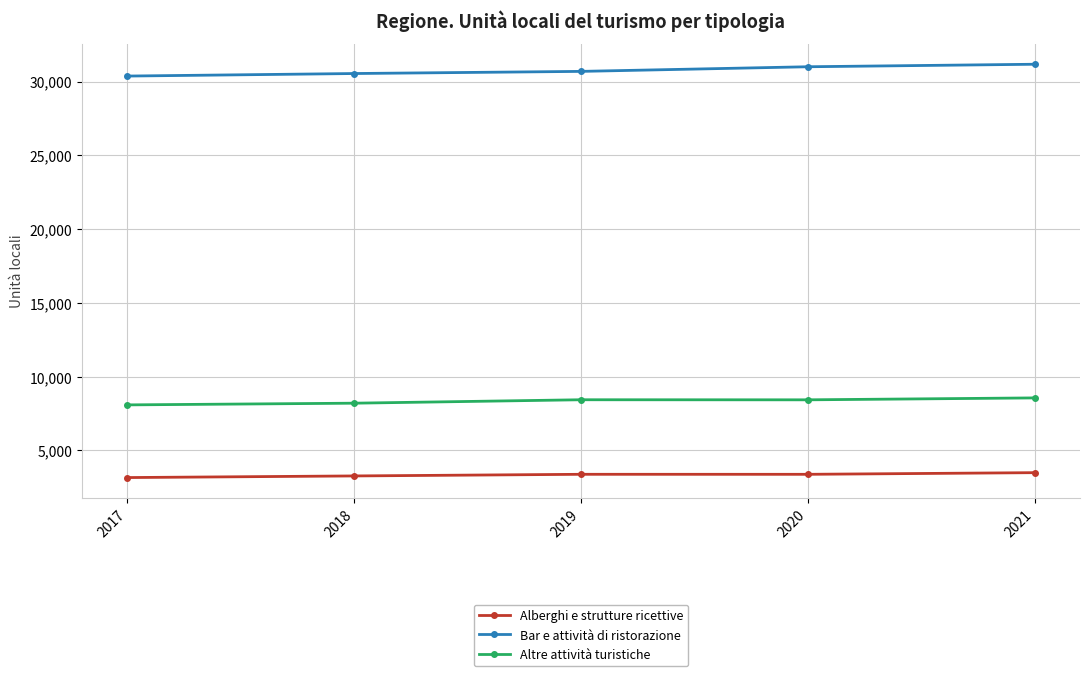

What is the maximum value for Bar e attività di ristorazione?

31171